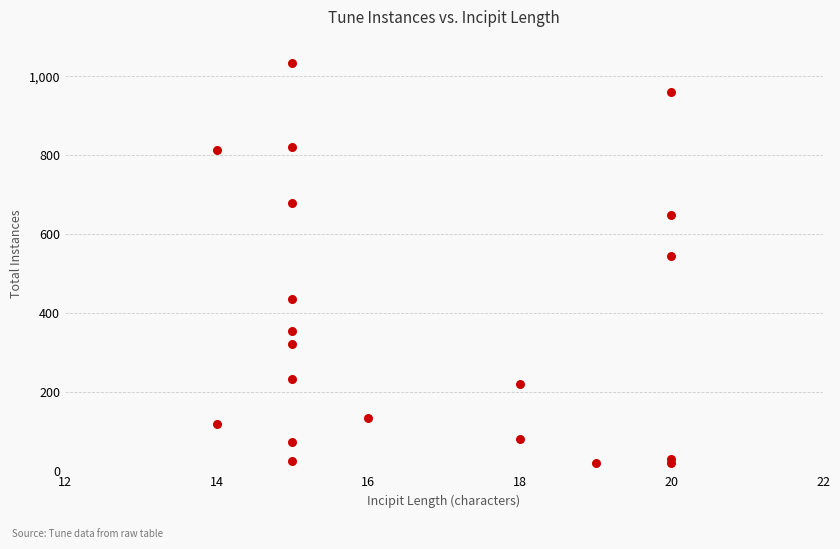

What Y value in the scatter plot is closest to 526?

544